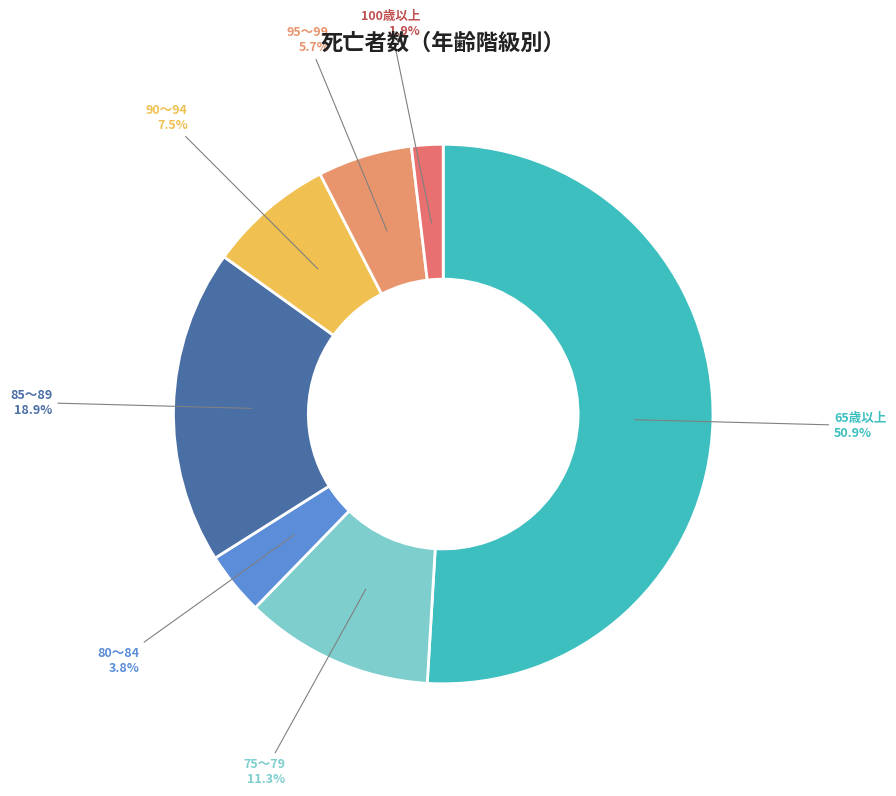

How many segments does this pie chart have?

7